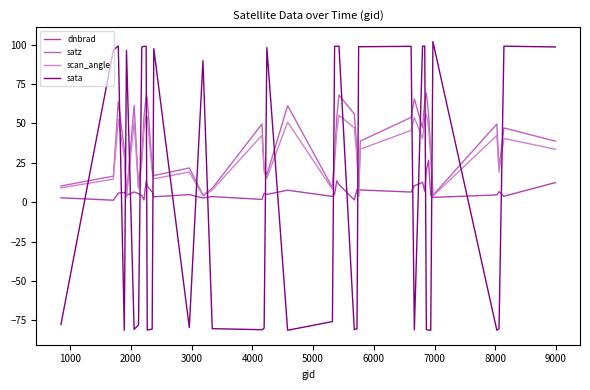

What is the sum of all scan_angle values?

1250.9